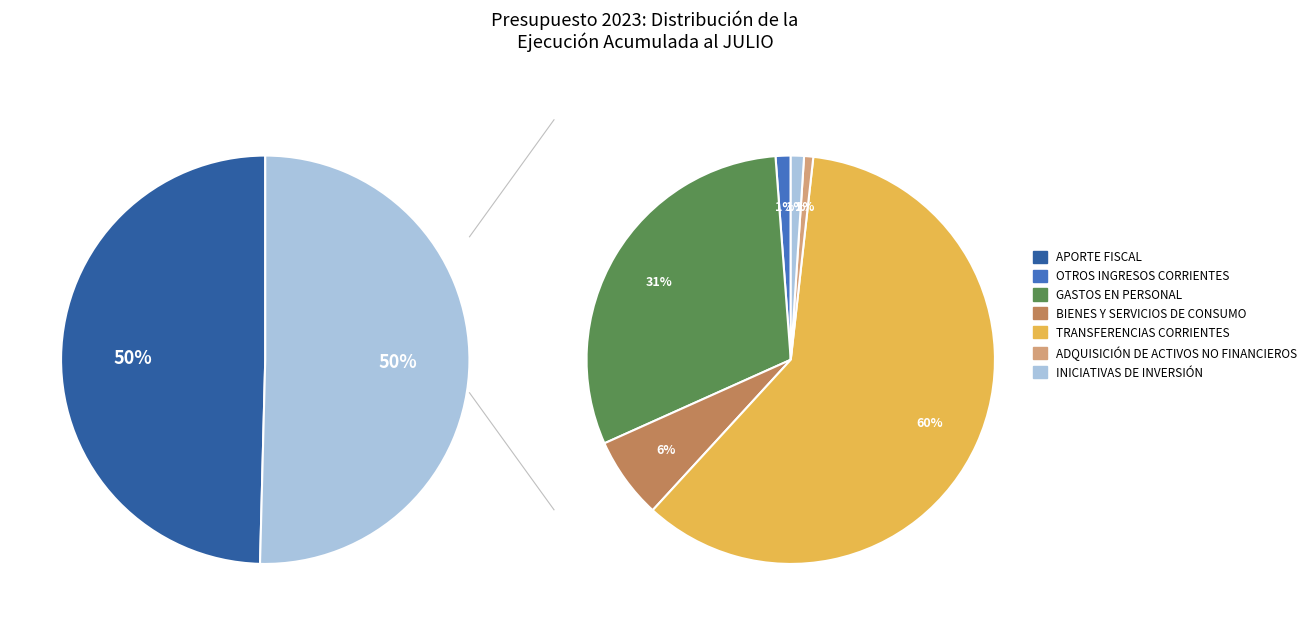

Is TRANSFERENCIAS CORRIENTES the majority of the pie?

No